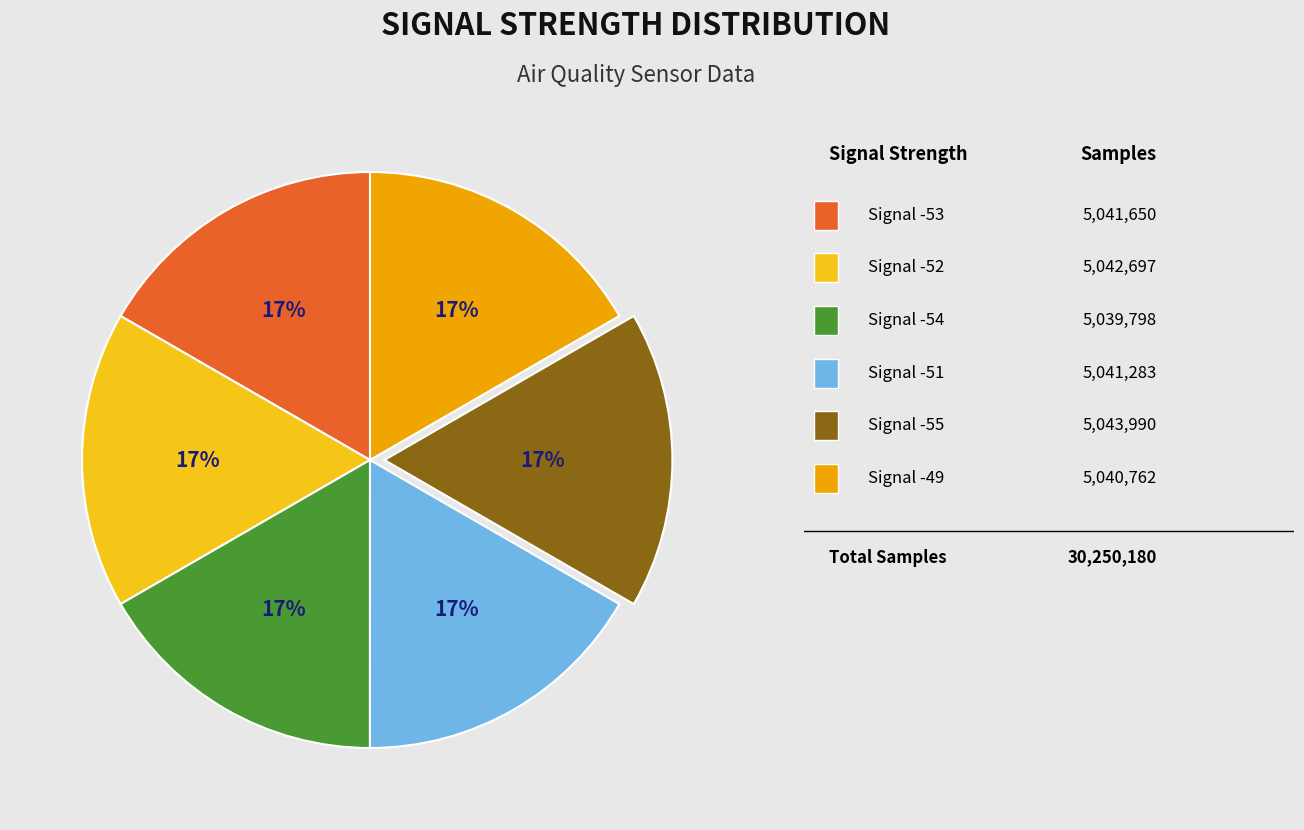

To the nearest percent, what is the average slice percentage?

17%